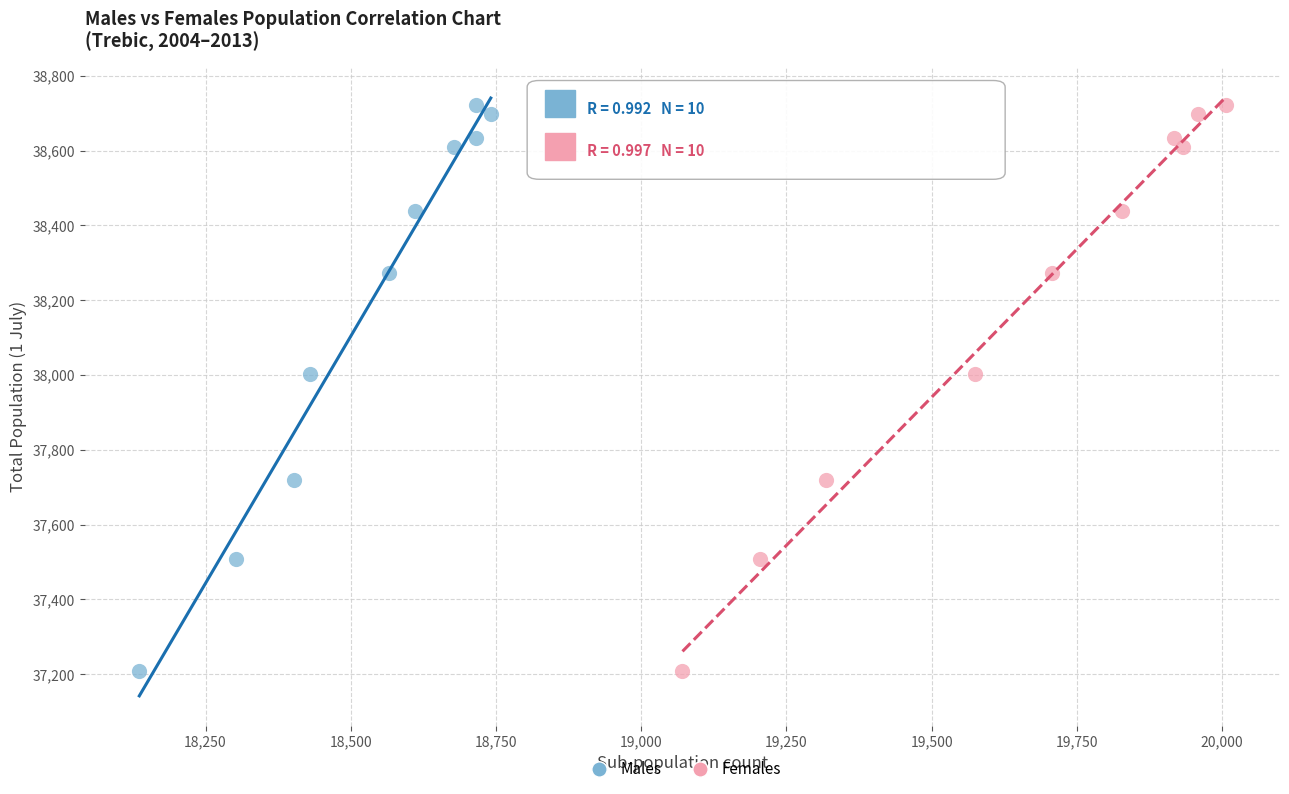

What are all the series names shown in the legend?

Males, Females